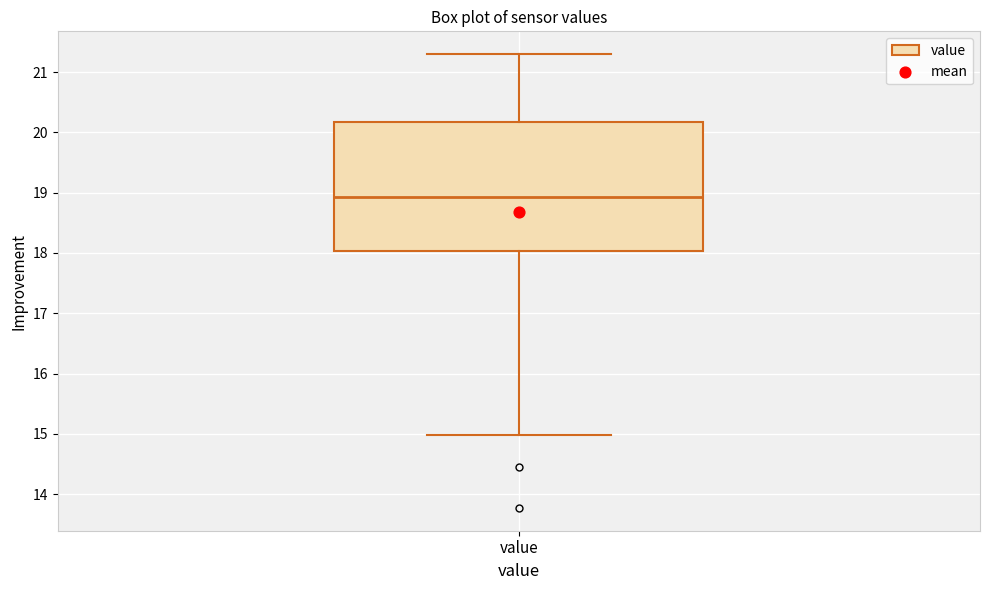

Read this box plot against the y-axis: the position of the median line, the range covered by the box, and the ends of both whiskers. The values are not printed on the chart, so give them approximately, as read against the axis.

median 18.9, box 18.0 to 20.2, whiskers 15.0 to 21.3